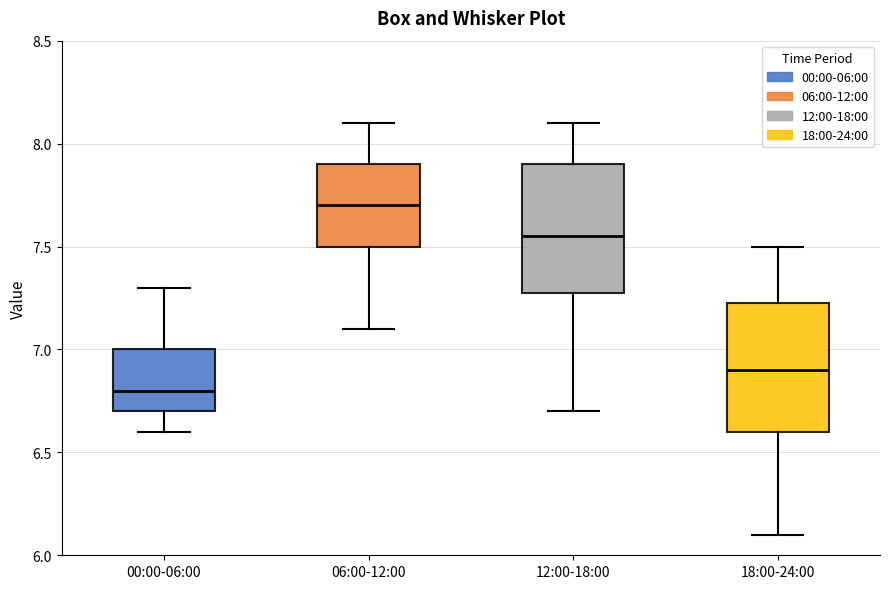

Reading left to right, transcribe this box plot: for each box, give where its median line is, the range the box spans, and where its two whiskers end, as read against the y-axis. The values are not printed on the chart, so give them approximately, as read against the axis.

00:00-06:00: median 6.80, box 6.70 to 7.00, whiskers 6.60 to 7.30
06:00-12:00: median 7.70, box 7.50 to 7.90, whiskers 7.10 to 8.10
12:00-18:00: median 7.55, box 7.30 to 7.90, whiskers 6.70 to 8.10
18:00-24:00: median 6.90, box 6.60 to 7.25, whiskers 6.10 to 7.50